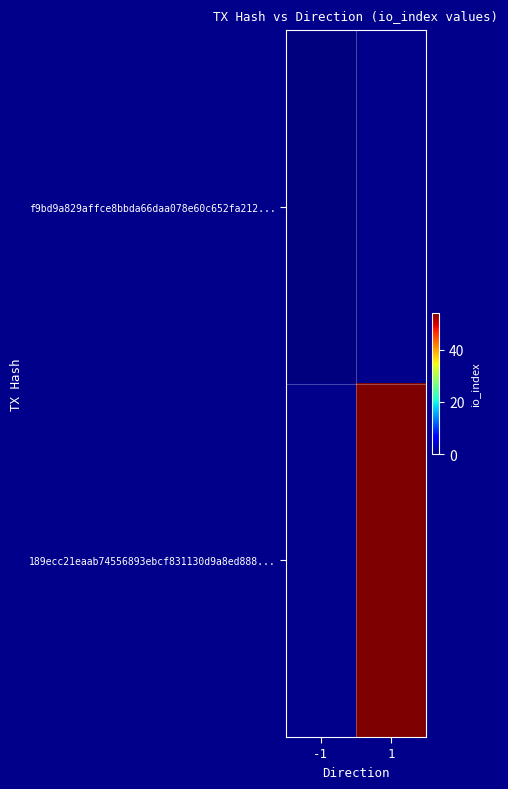

Is it true that f9bd9a829affce8bbda66daa078e60c652fa212... equals 0.0 at -1?

True